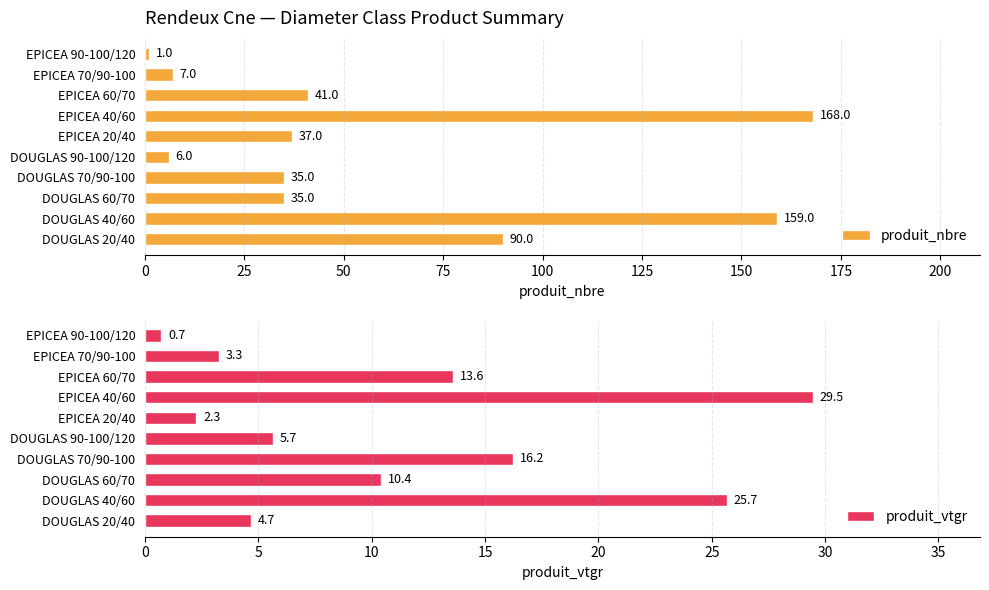

The produit_nbre series shows 55 at DOUGLAS 70/90-100. True or false?

False